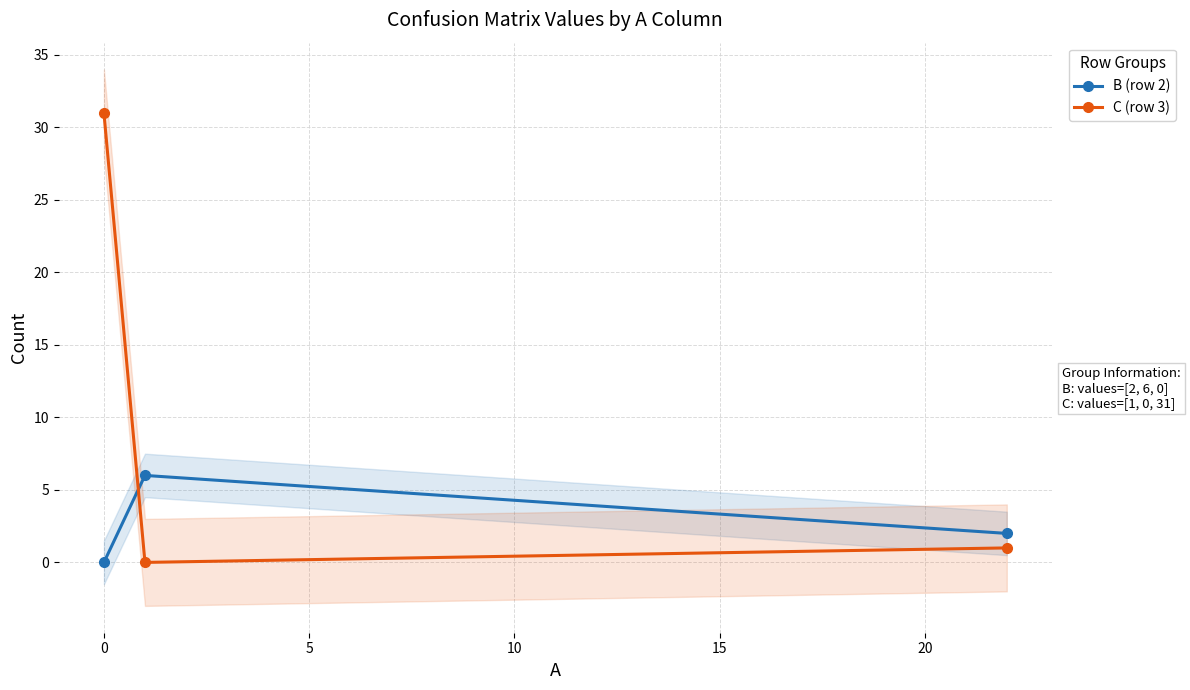

At how many categories does at least one series exceed 16?

1